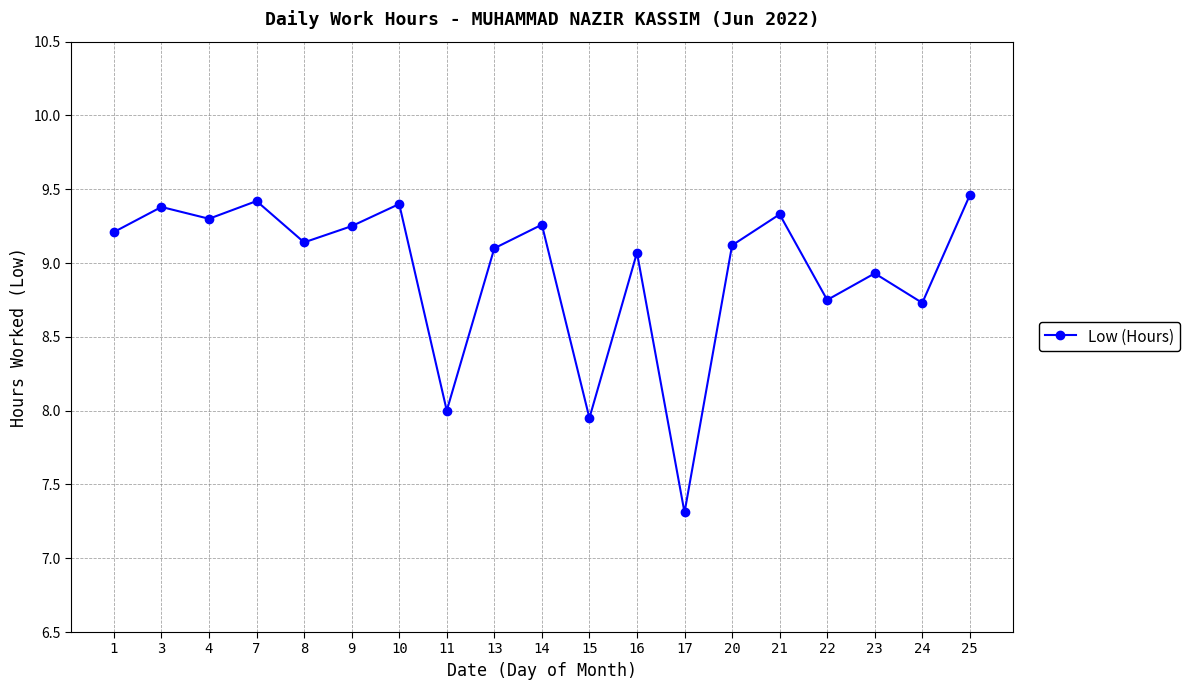

What is the ratio of the value at 16 to the value at 14?

1.0